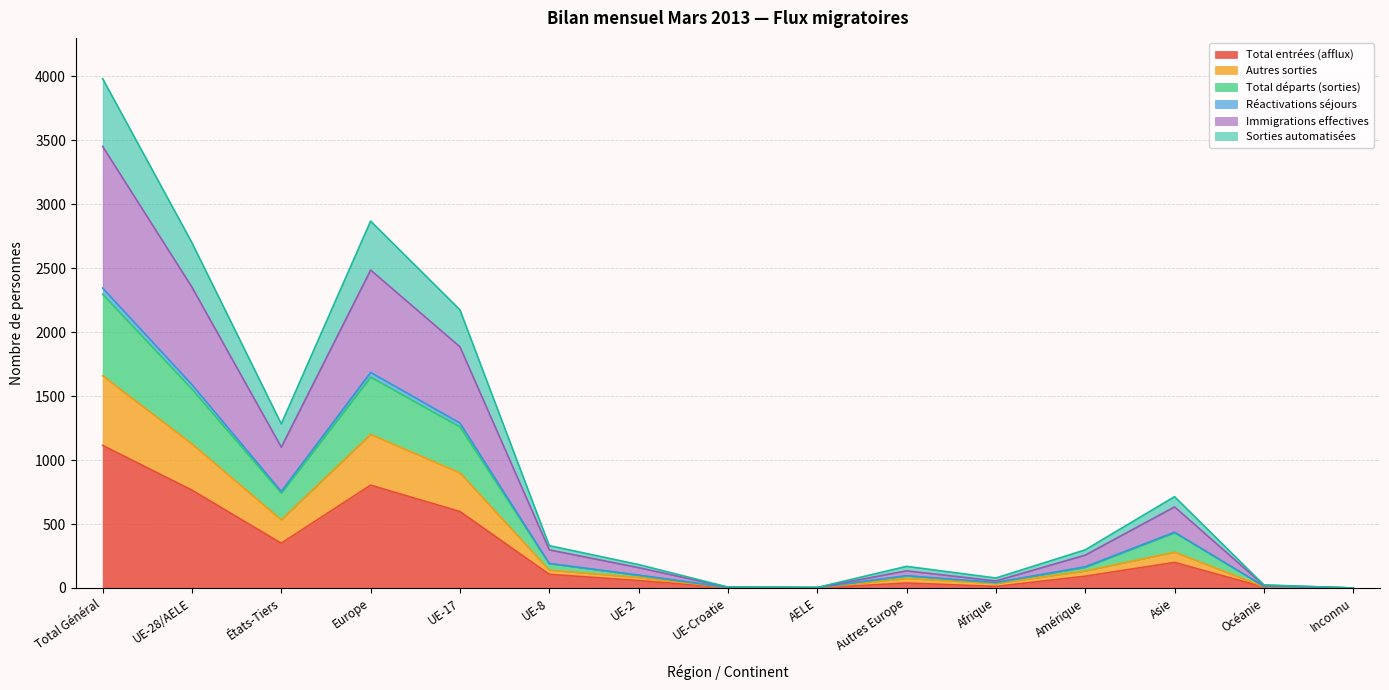

Which category has the highest value in the Total entrées (afflux) series?

Total Général